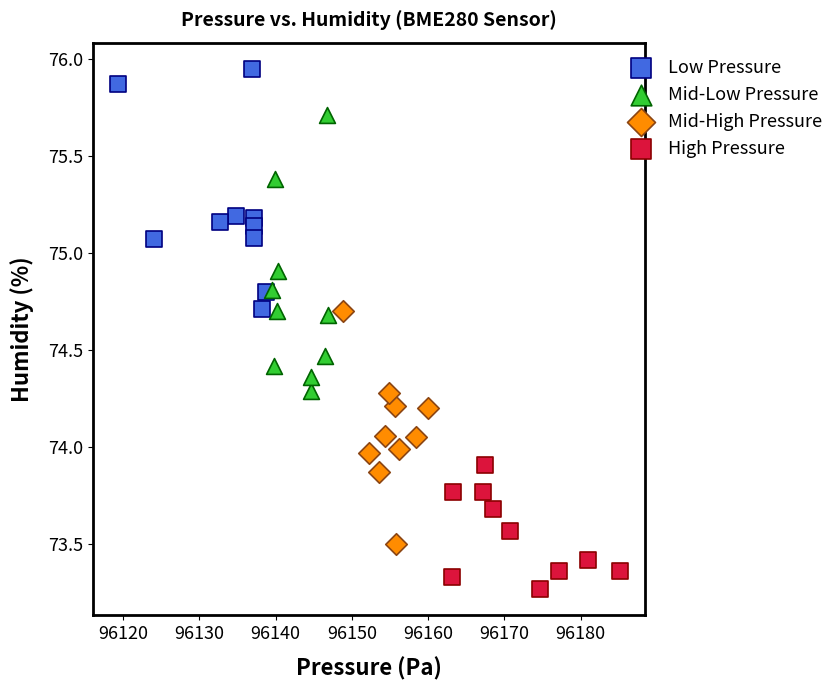

Which series reaches the minimum Y coordinate?

High Pressure